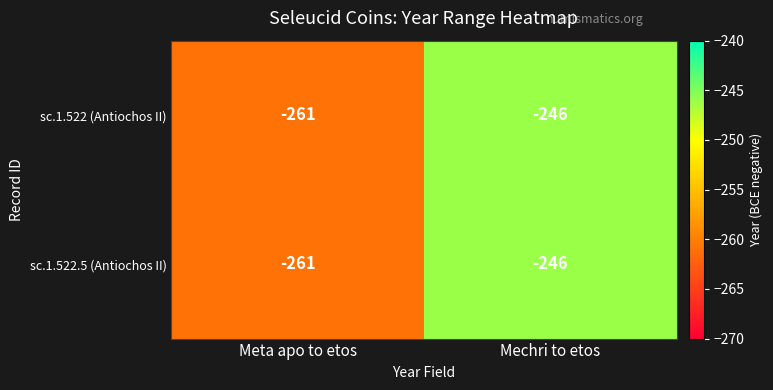

What is the difference between the sc.1.522 (Antiochos II) values at Mechri to etos and Meta apo to etos?

15